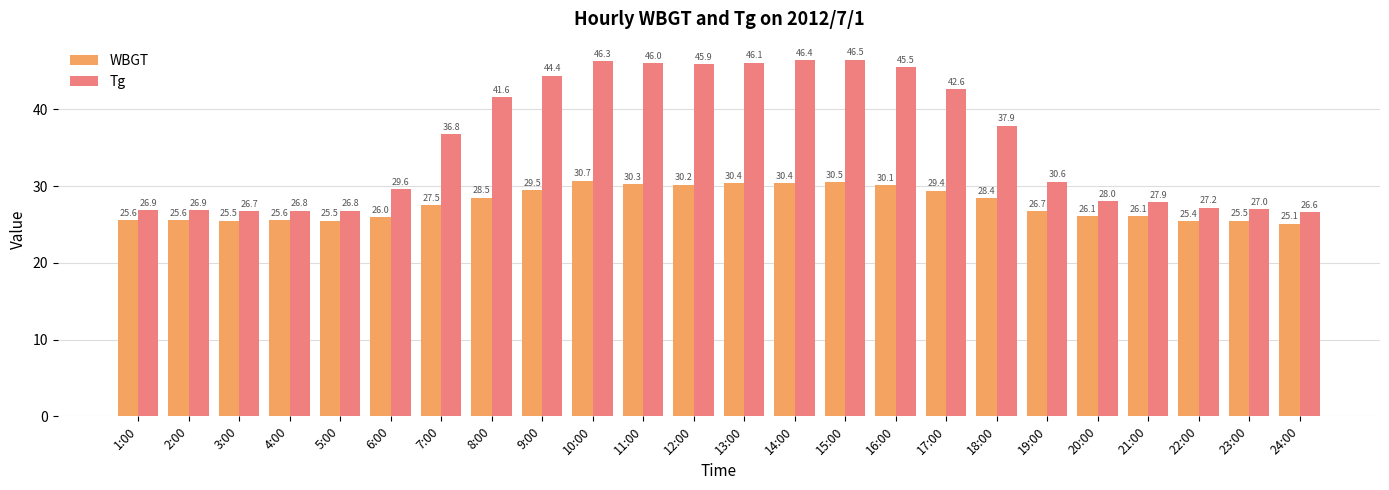

Reading right to left, transcribe all the data shown in this chart.

WBGT: 25.1	25.5	25.4	26.1	26.1	26.7	28.4	29.4	30.1	30.5	30.4	30.4	30.2	30.3	30.7	29.5	28.5	27.5	26.0	25.5	25.6	25.5	25.6	25.6
Tg: 26.6	27.0	27.2	27.9	28.0	30.6	37.9	42.6	45.5	46.5	46.4	46.1	45.9	46.0	46.3	44.4	41.6	36.8	29.6	26.8	26.8	26.7	26.9	26.9